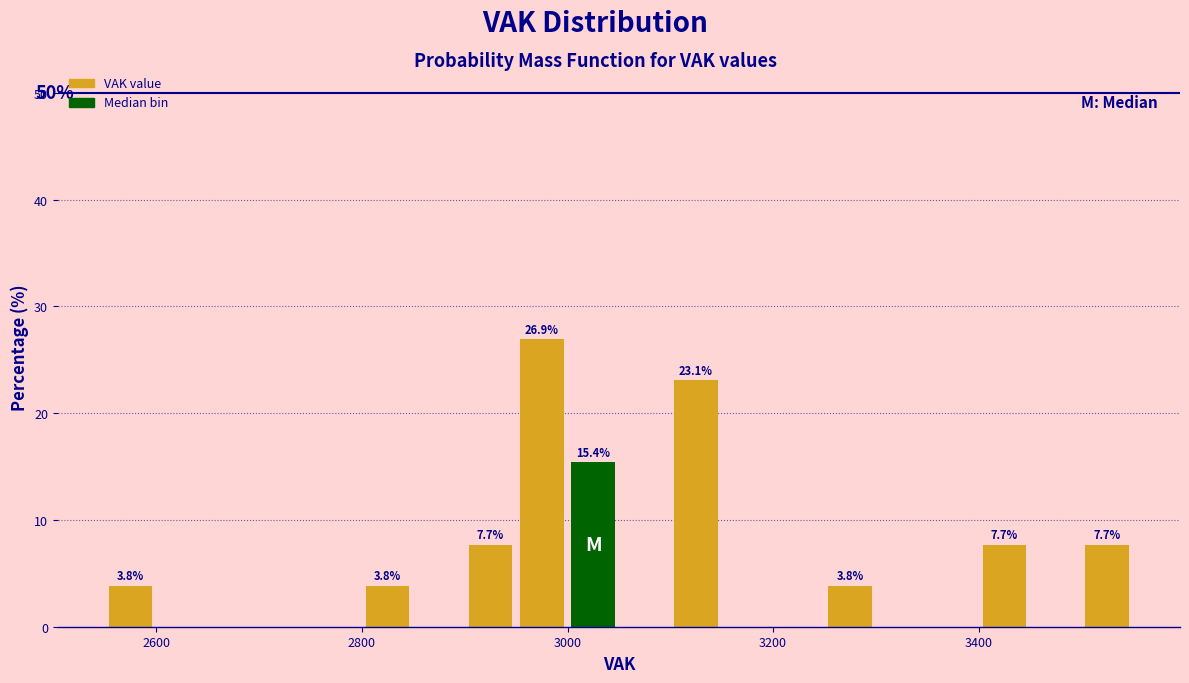

Read against the x-axis, roughly where is the centre of the tallest bar?

2980